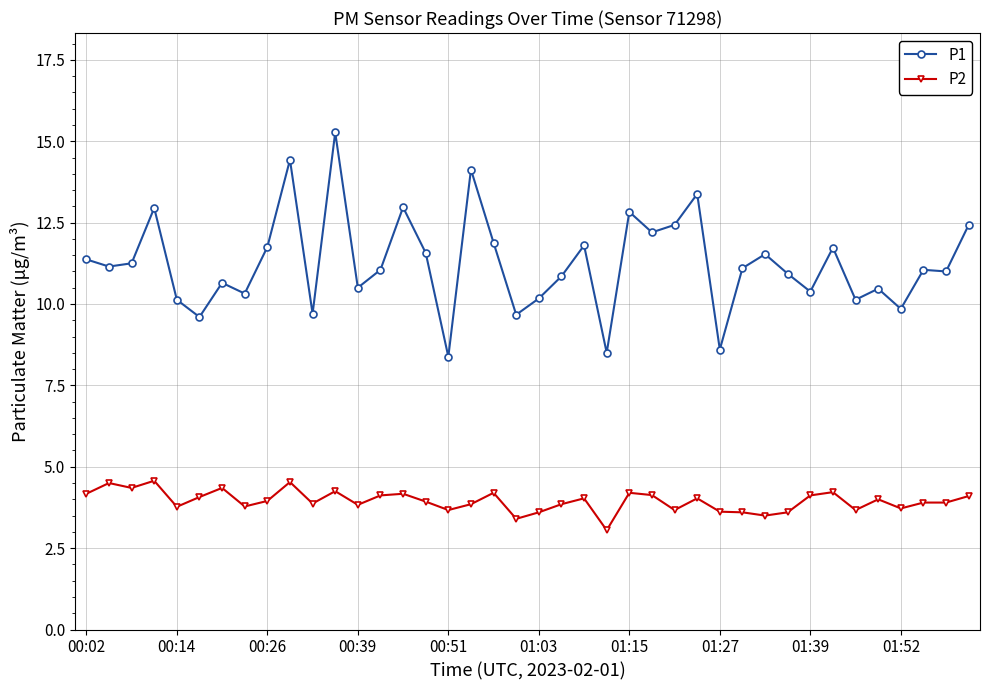

Which series has the largest range (max minus min)?

P1